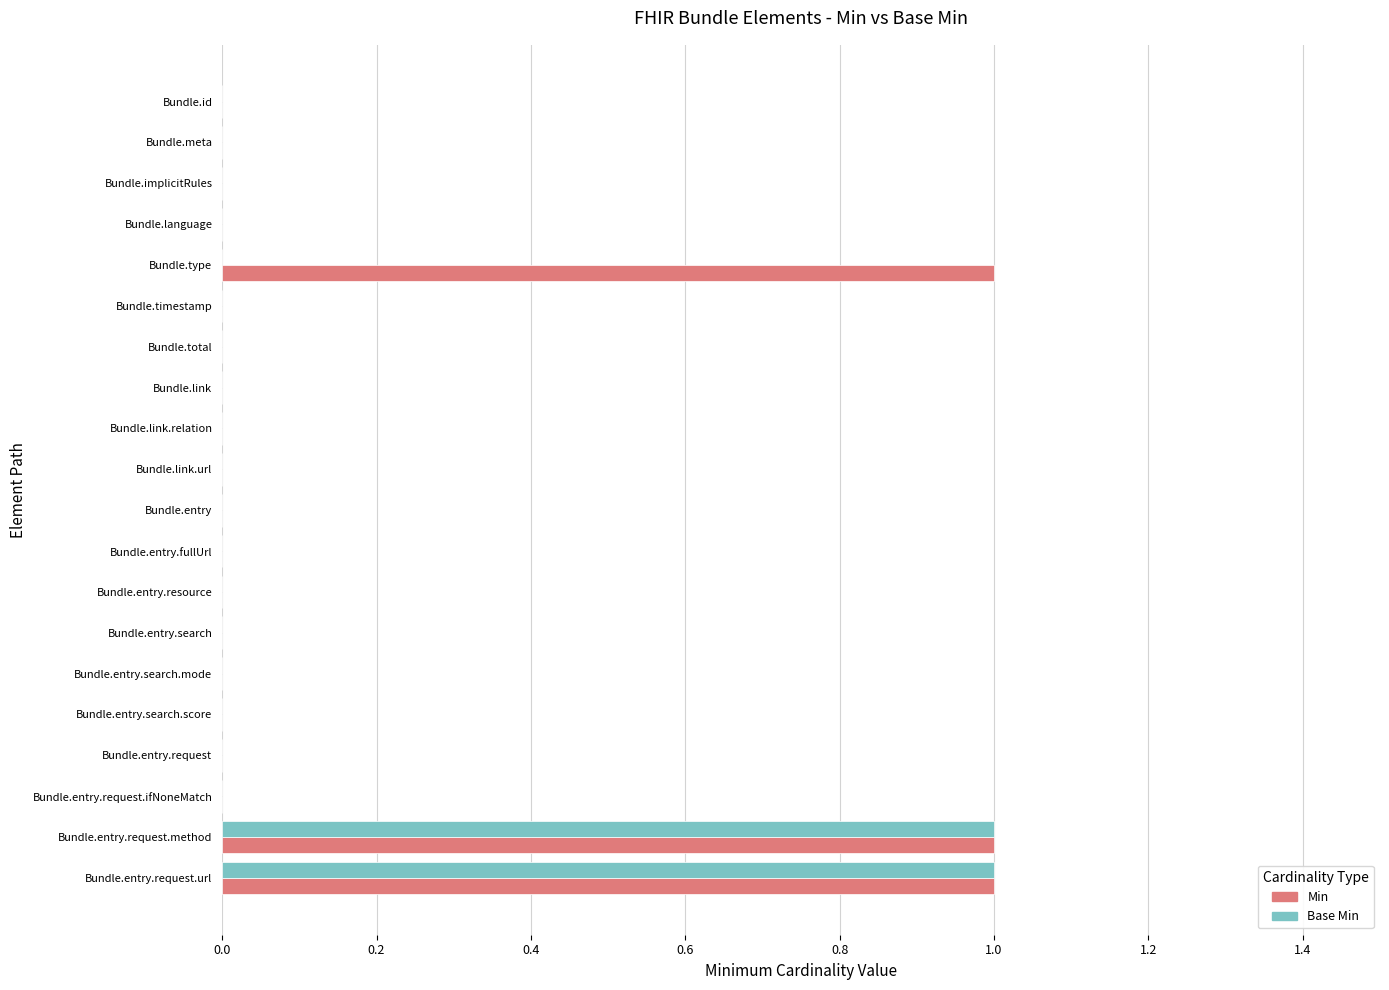

Which series has the largest total across all categories?

Min